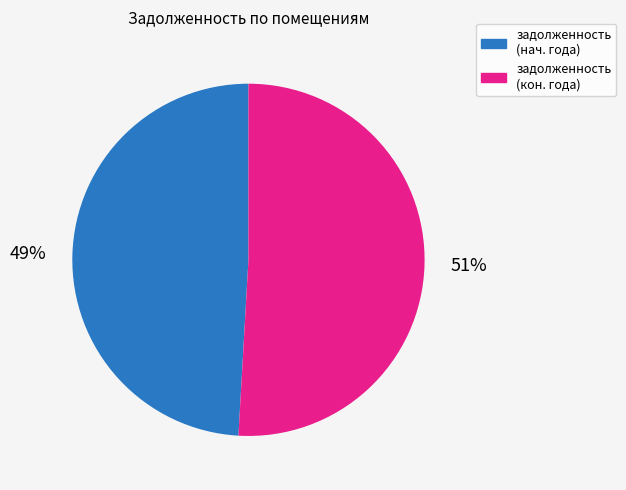

Is there a majority slice in this chart?

Yes